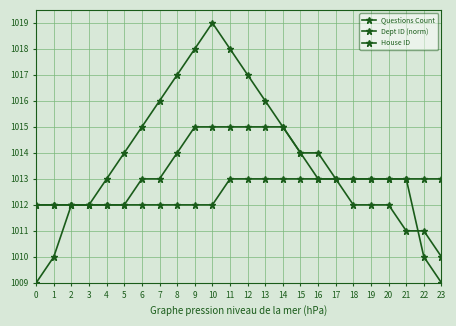

Which series has the largest range (max minus min)?

Questions Count